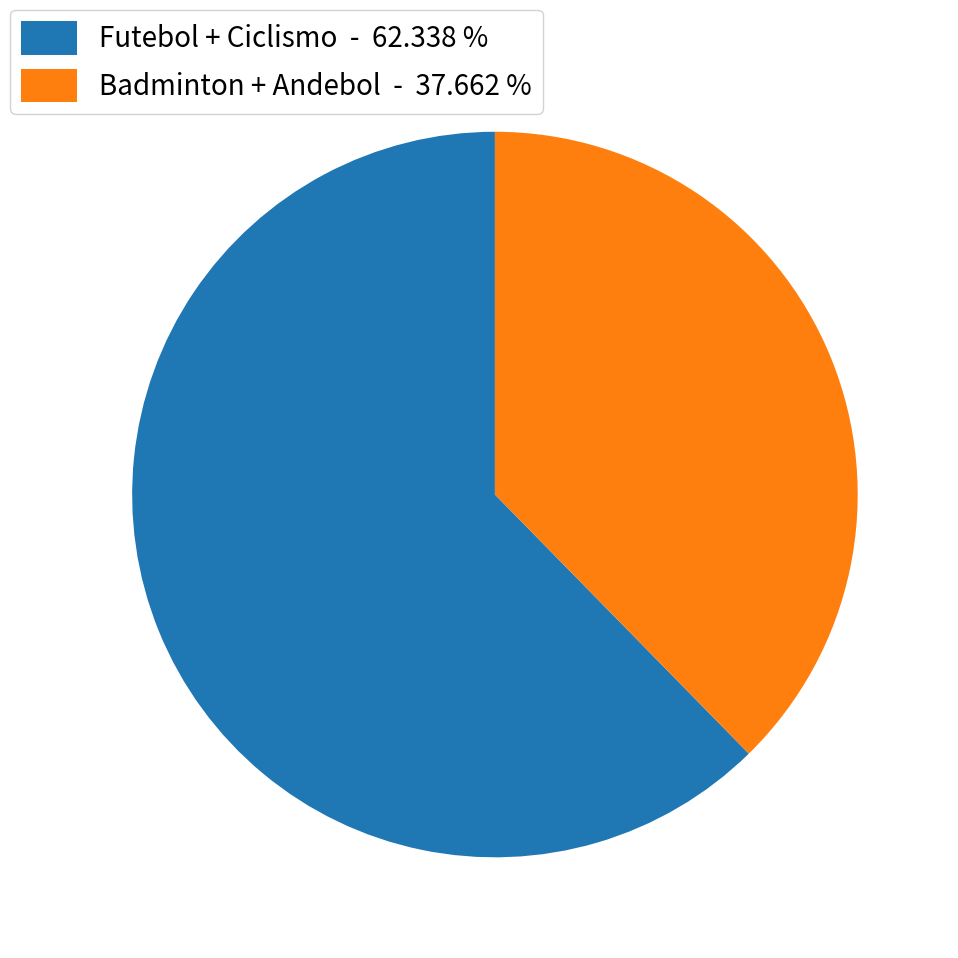

Count the number of slices in the pie.

2